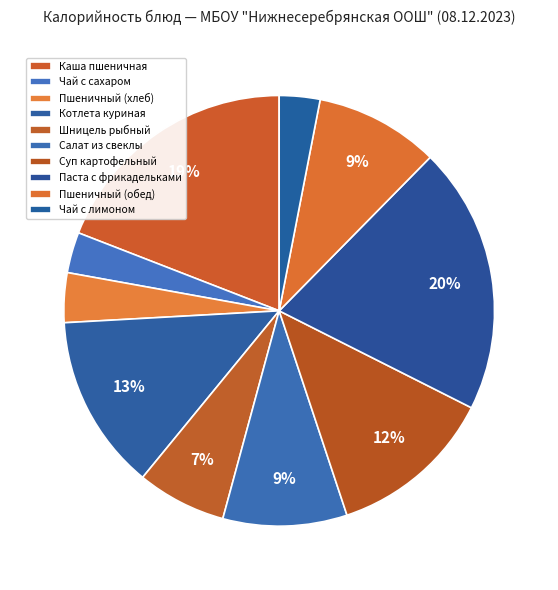

What percentage is the Чай с лимоном slice, to the nearest percent?

3%